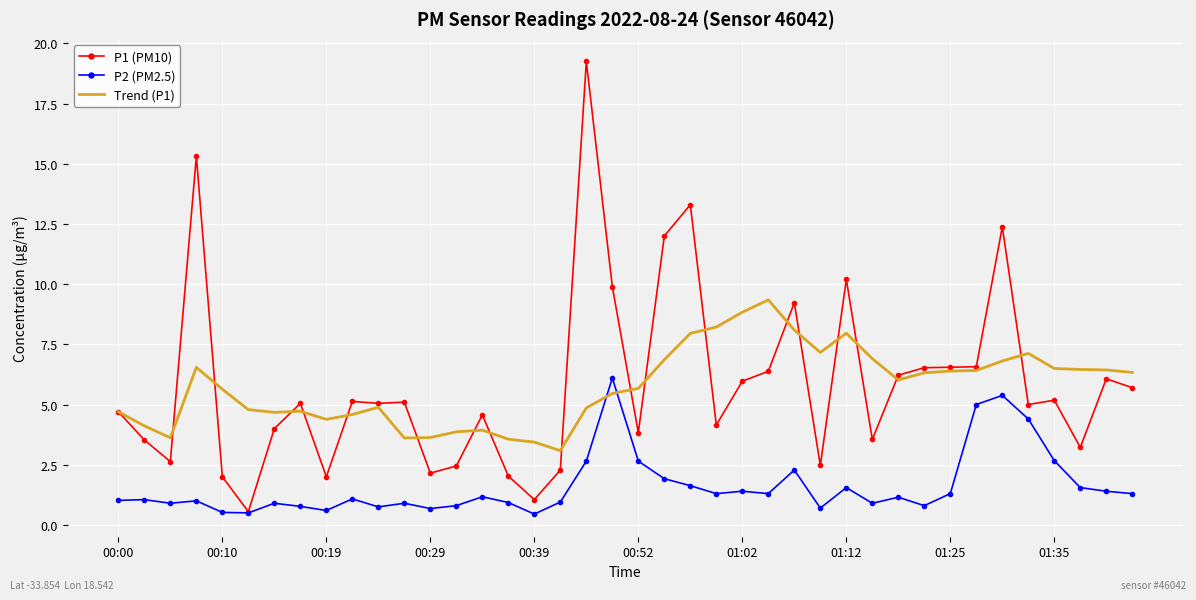

List the series in order of their peak value, lowest first.

P2 (PM2.5), Trend (P1), P1 (PM10)